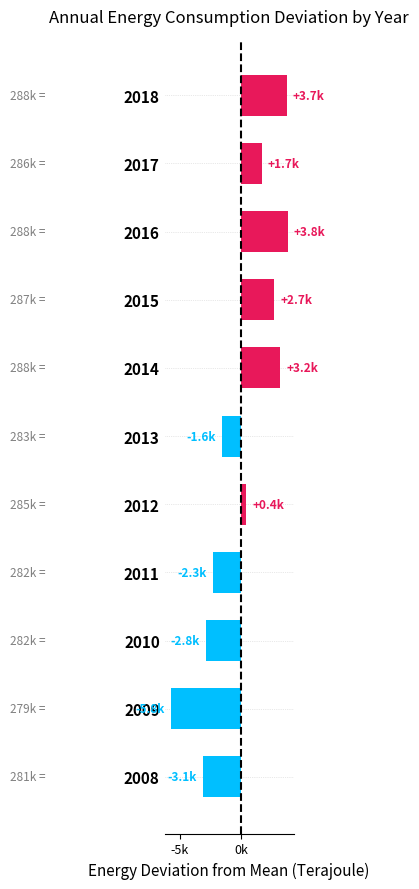

Are the bars horizontal?

Yes